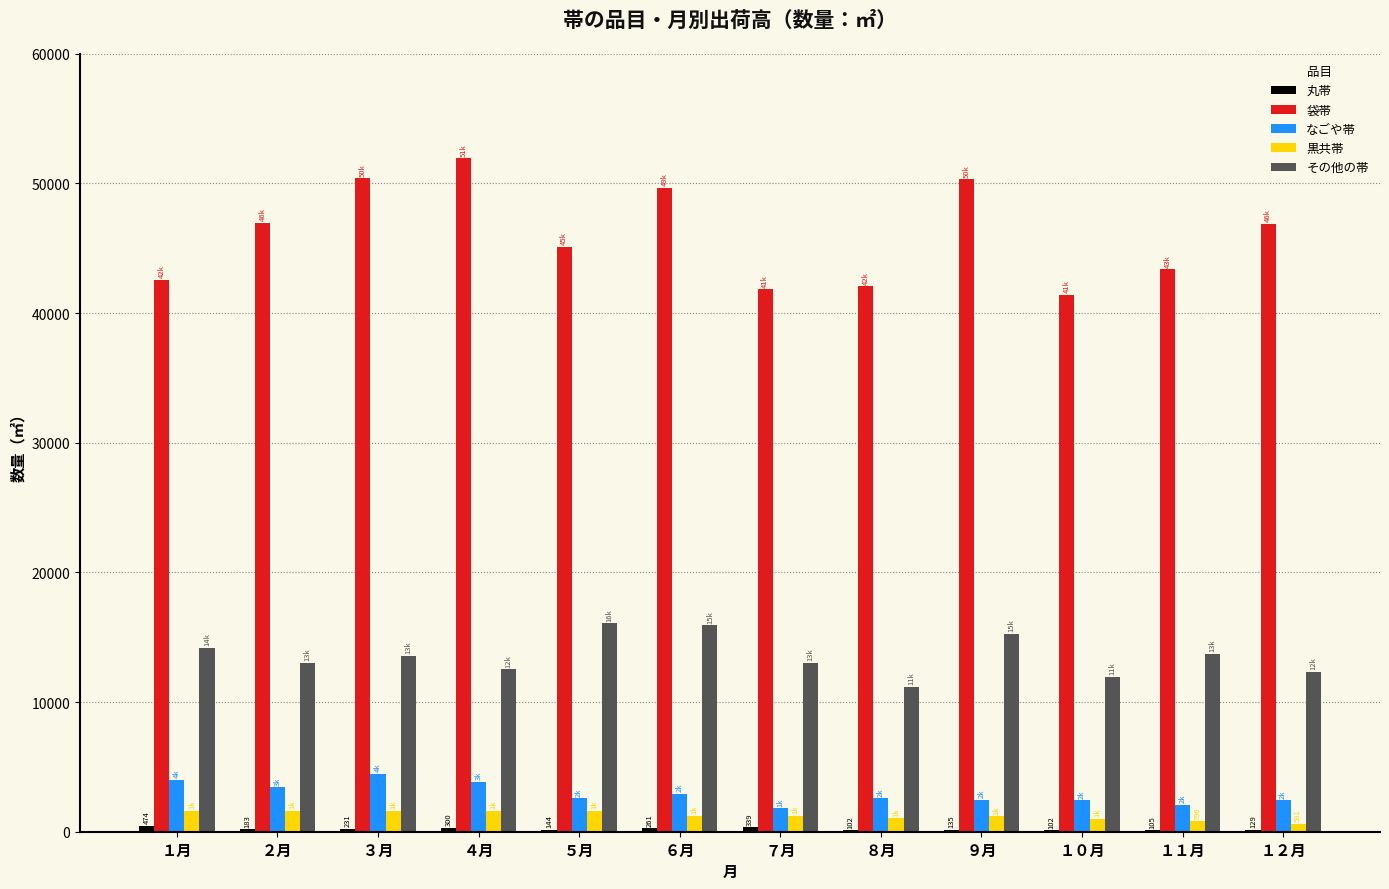

How many data points does each series have?

12